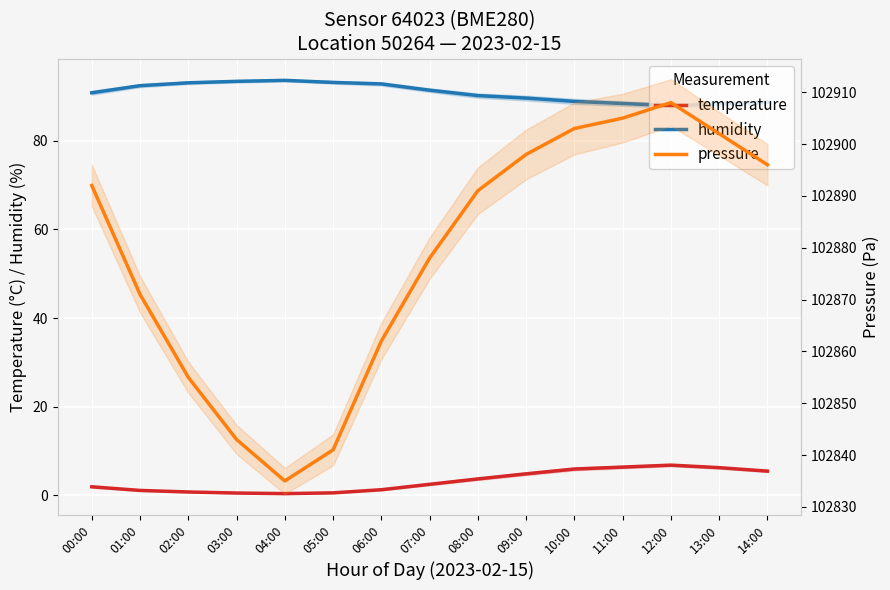

Which label corresponds to the smallest value in the chart?

04:00